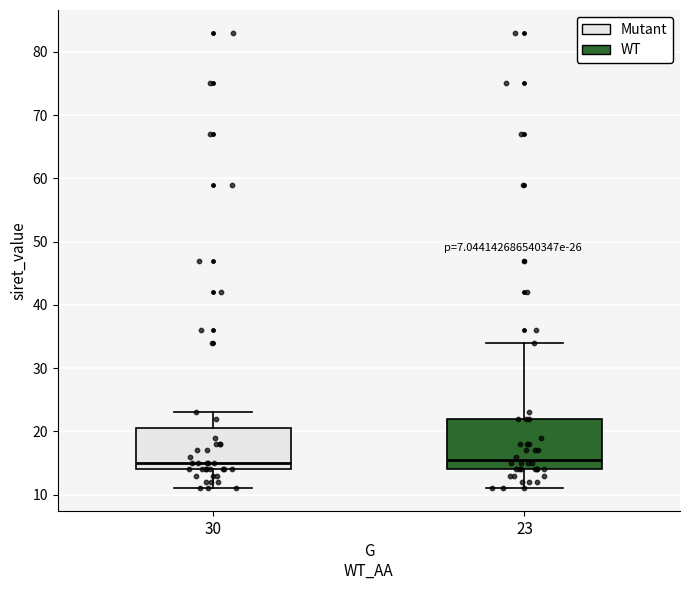

Reading left to right, read every box against the y-axis: the position of its median line, the range the box covers, and the ends of its whiskers. The values are not printed on the chart, so give them approximately, as read against the axis.

30: median 15, box 14 to 21, whiskers 11 to 23
23: median 16, box 14 to 22, whiskers 11 to 34